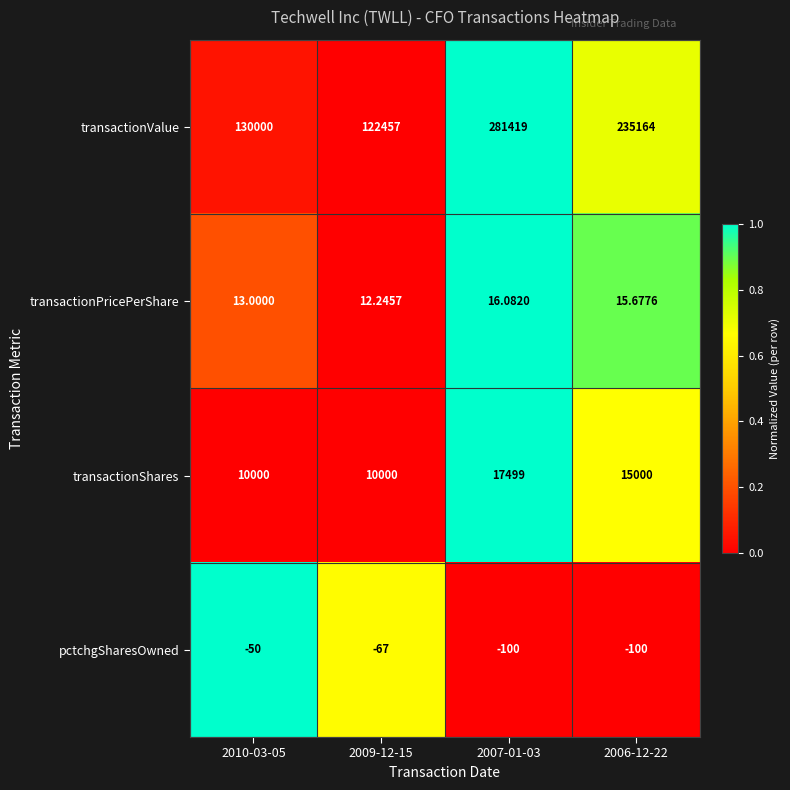

At 2007-01-03, list the series in order from smallest to largest.

pctchgSharesOwned, transactionPricePerShare, transactionShares, transactionValue